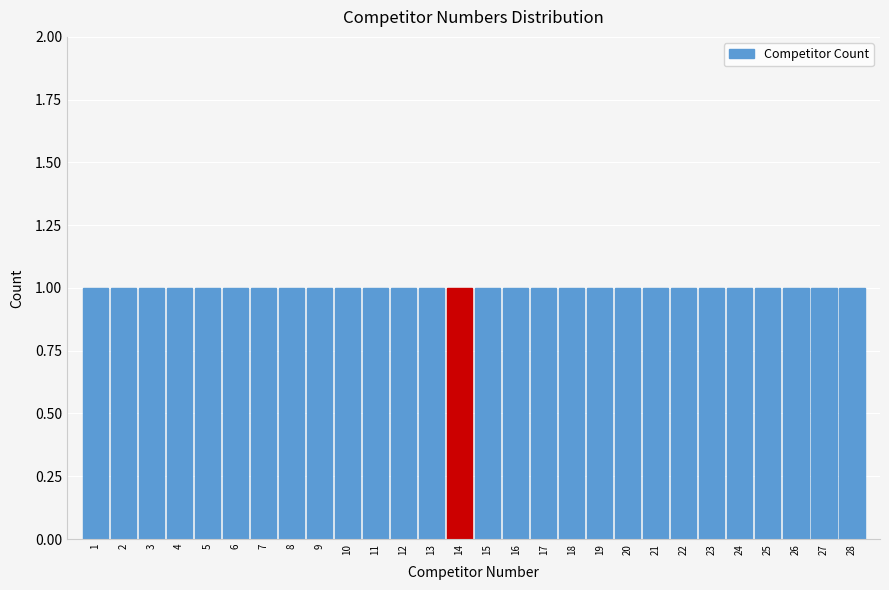

What is the height of the bar covering 4.5 to 5.5 on the x-axis? The values are not printed on the chart, so give them approximately, as read against the axis.

1